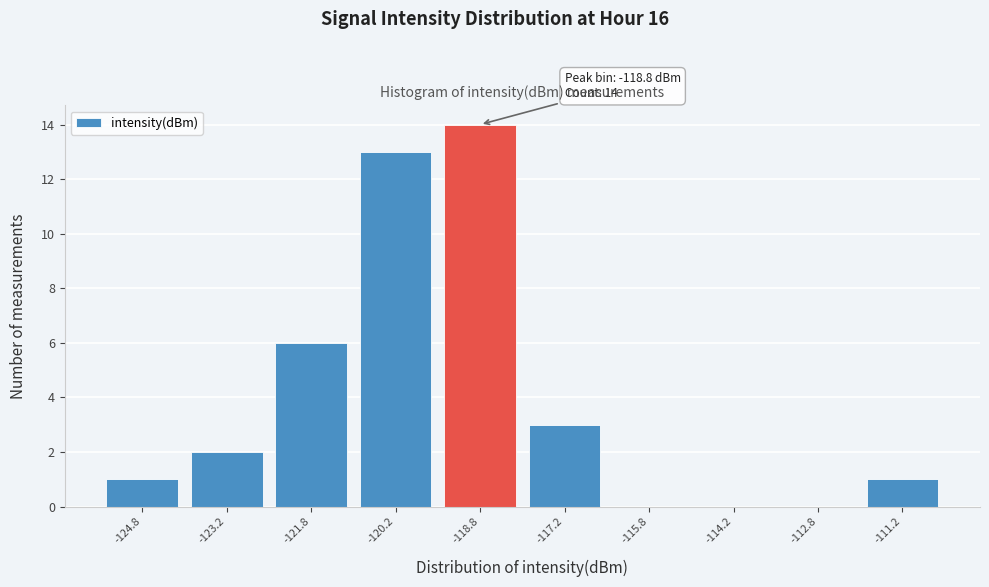

Which range on the x-axis has the tallest bar?

-119.5 to -118.0